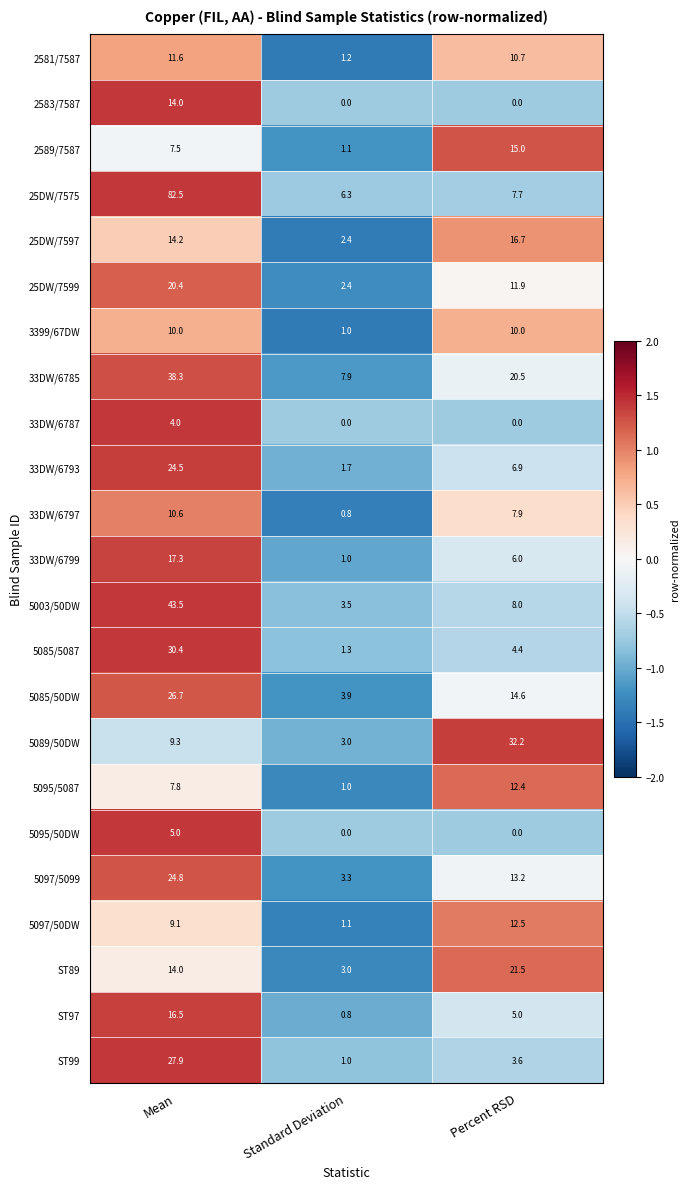

How many data points in 33DW/6797 are above 7?

2